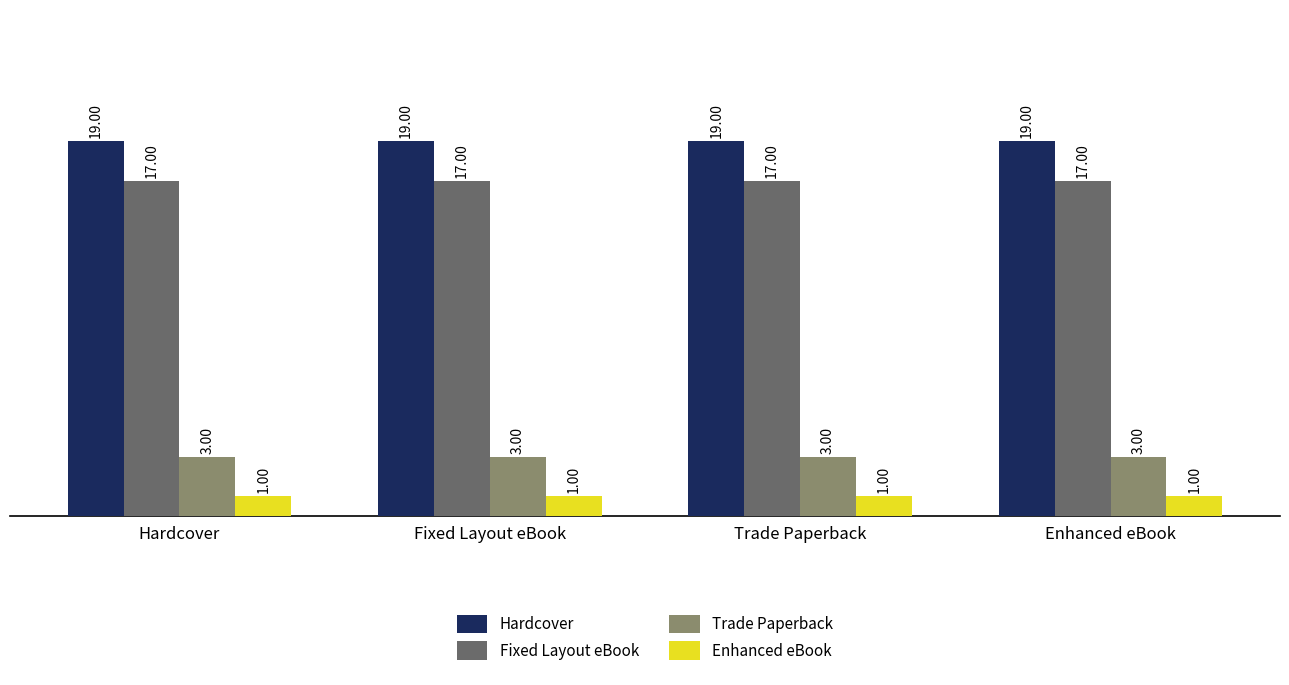

Reading left to right, extract all data points from this chart.

Hardcover: 19	19	19	19
Fixed Layout eBook: 17	17	17	17
Trade Paperback: 3	3	3	3
Enhanced eBook: 1	1	1	1